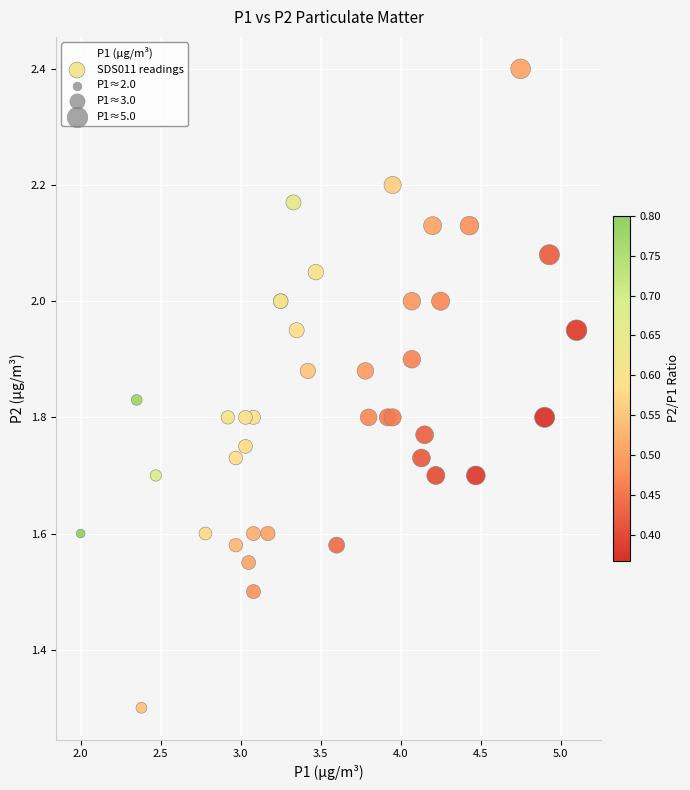

What Y value in the scatter plot is closest to 1?

1.3